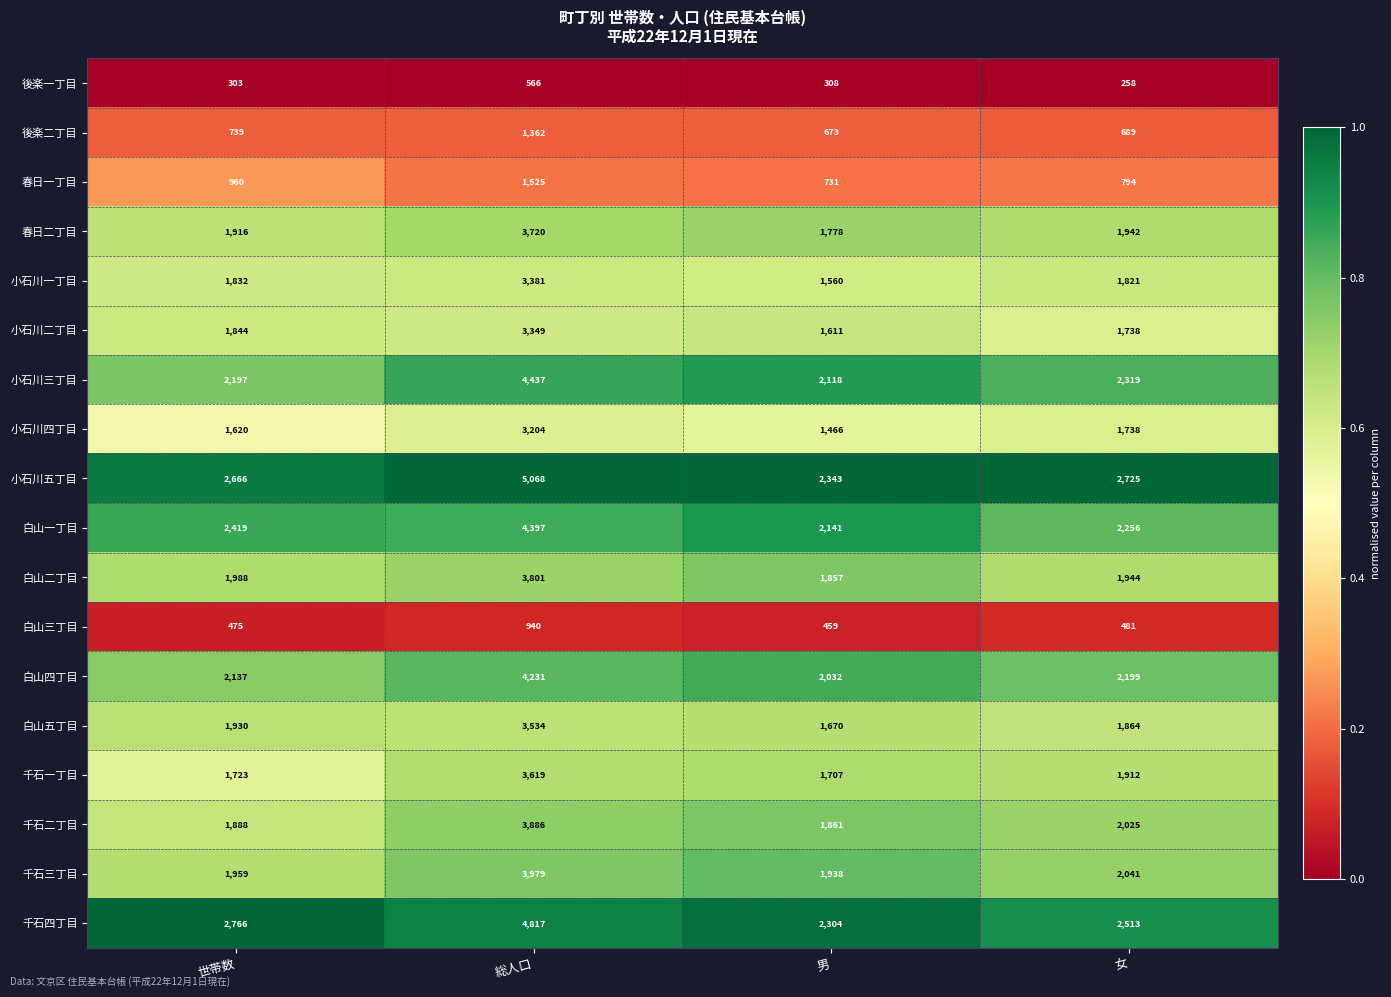

What is the total value across all series at 男?

28557